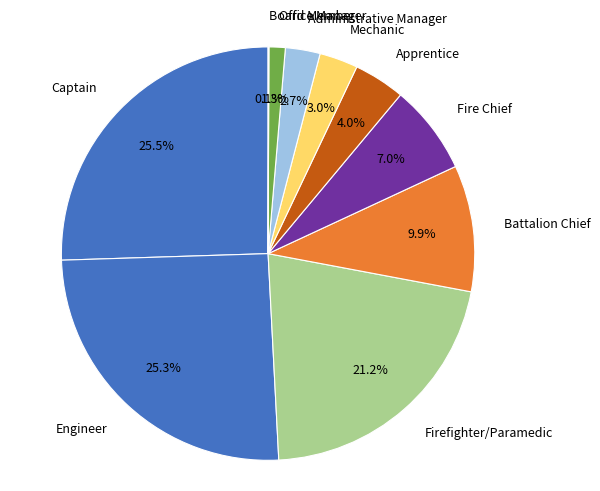

Is there a majority slice in this chart?

No